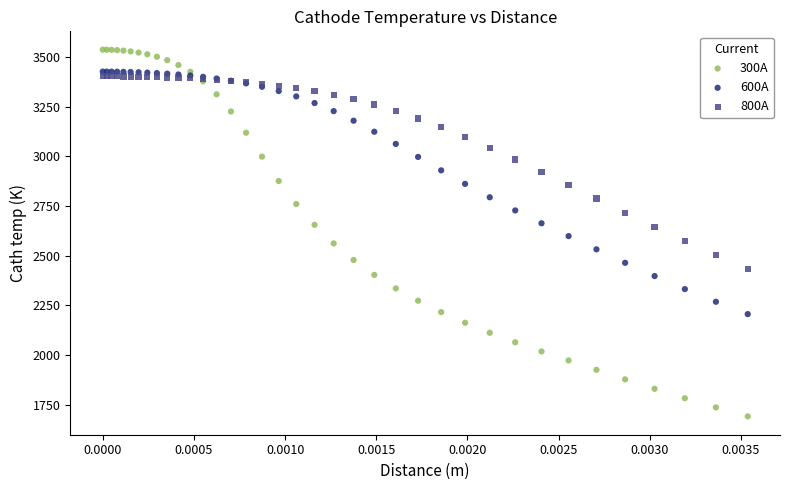

Which series has the largest Y range (max minus min)?

300A